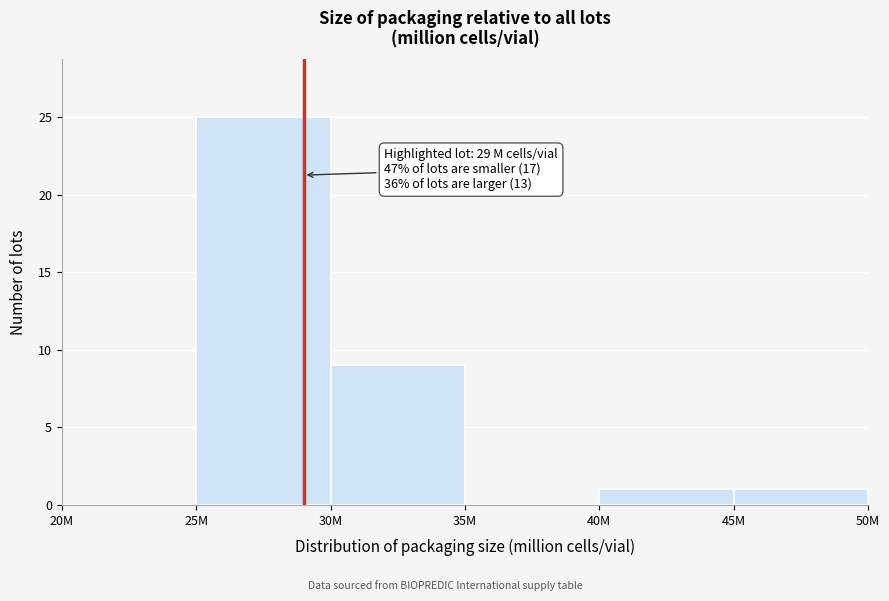

Reading left to right, extract all data points from this chart.

20M=0	25M=25	30M=9	35M=0	40M=1	45M=1